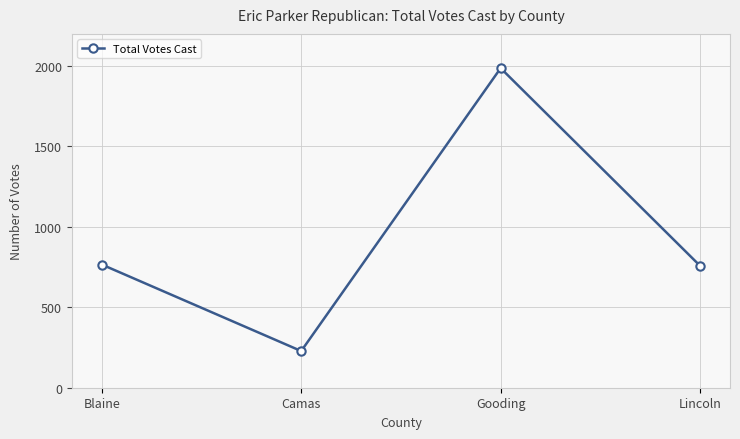

Which has a higher value, Camas or Blaine?

Blaine